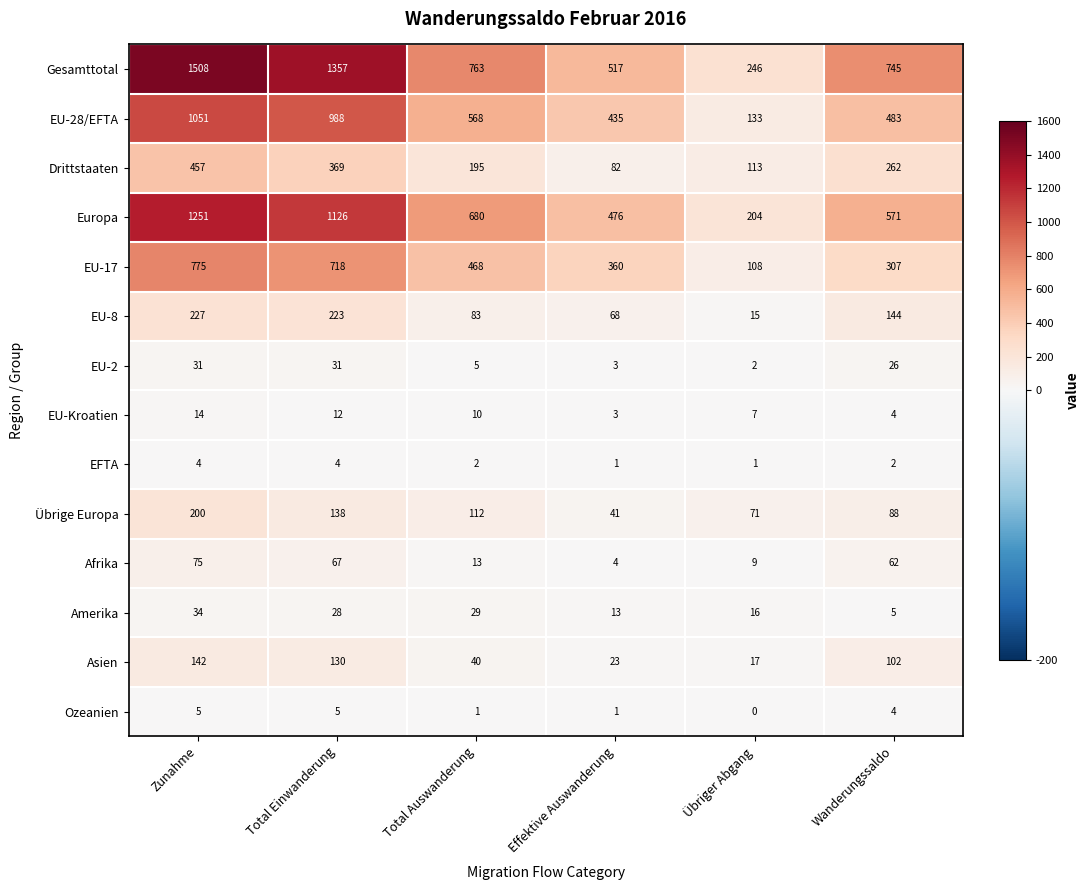

True or false: Drittstaaten has a value of 82 at Effektive Auswanderung.

True